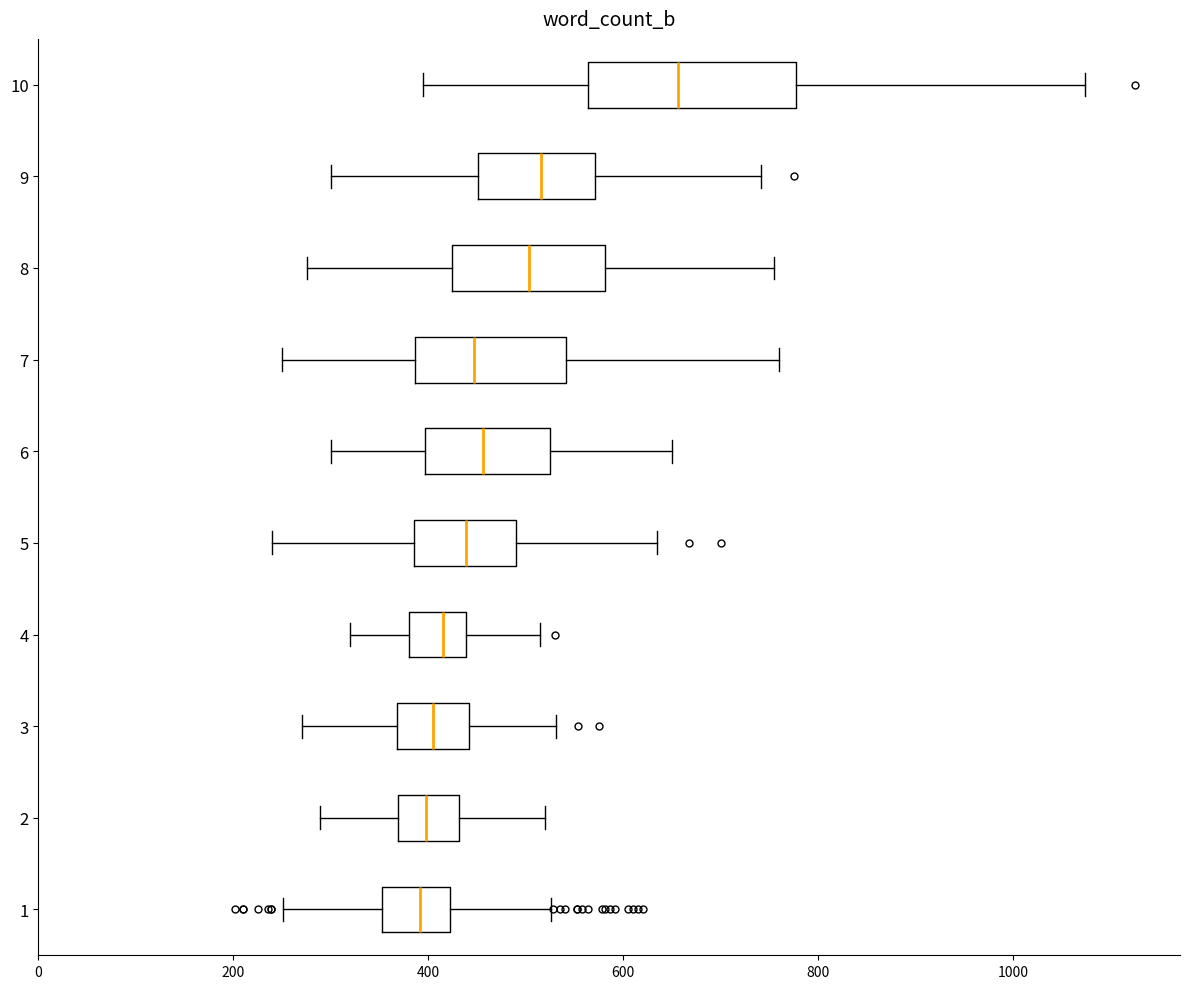

Reading bottom to top, read every box against the x-axis: the position of its median line, the range the box covers, and the ends of its whiskers. The values are not printed on the chart, so give them approximately, as read against the axis.

1: median 400, box 360 to 420, whiskers 260 to 500
2: median 400, box 360 to 420, whiskers 300 to 520
3: median 400, box 360 to 440, whiskers 280 to 560
4: median 400, box 380 to 440, whiskers 320 to 540
5: median 440, box 400 to 500, whiskers 240 to 640
6: median 480, box 400 to 520, whiskers 300 to 660
7: median 480, box 400 to 580, whiskers 260 to 760
8: median 480, box 400 to 580, whiskers 280 to 760
9: median 520, box 460 to 600, whiskers 300 to 780
10: median 660, box 560 to 760, whiskers 400 to 1020